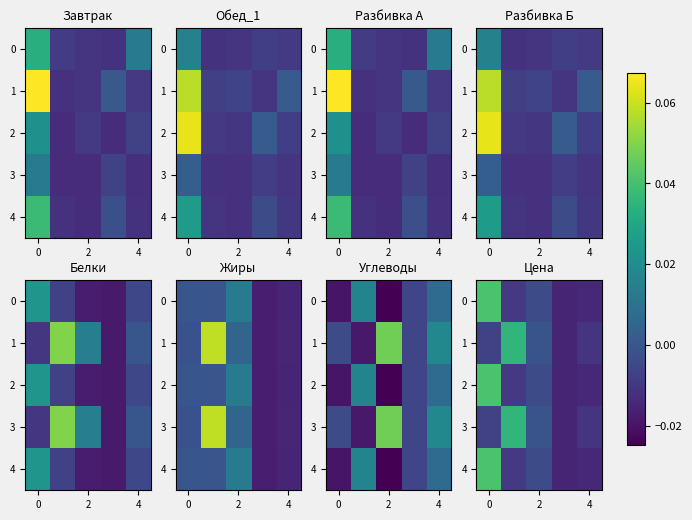

What is the difference between the maximum and minimum values in the 2 series?

0.1